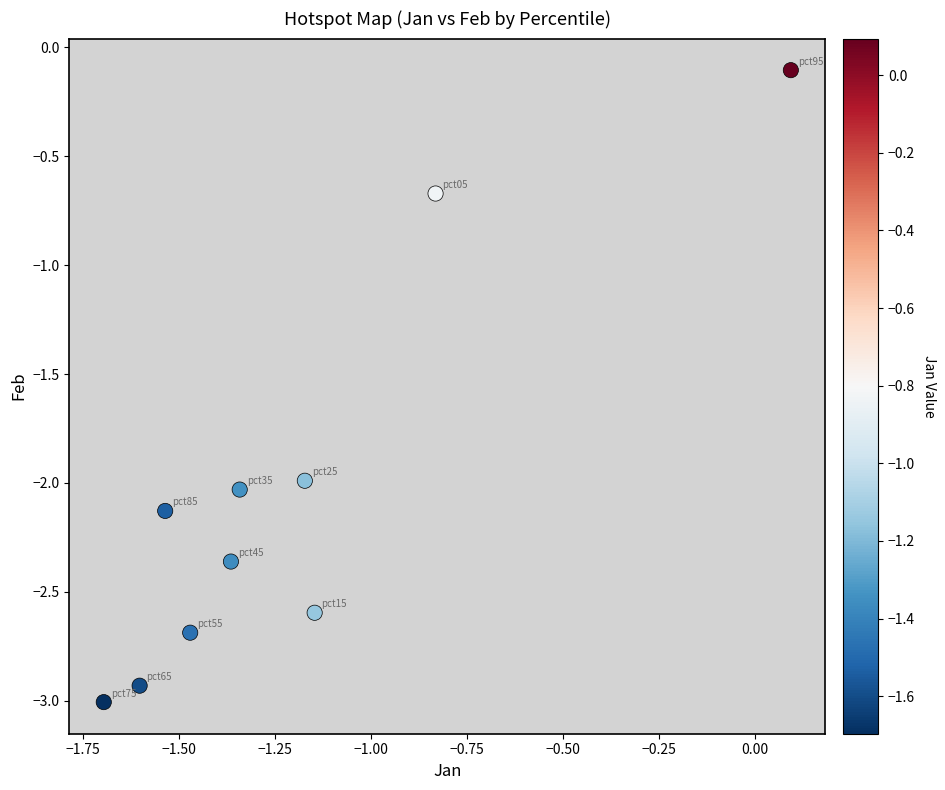

What is the average X value?

-1.2